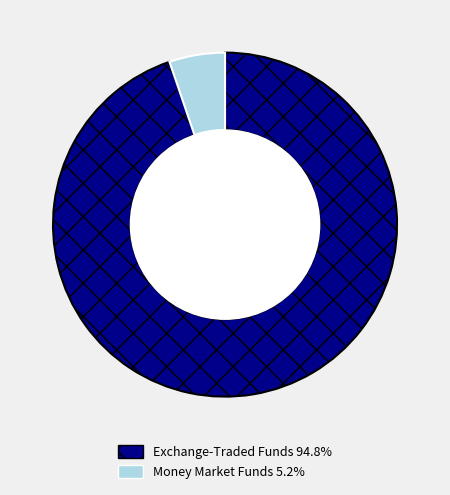

Is there any slice that represents more than half of the pie?

Yes